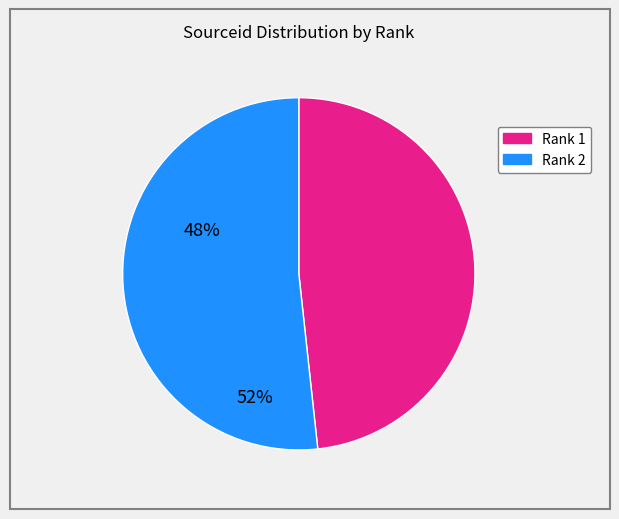

Between Rank 1 and Rank 2, which is larger?

Rank 2